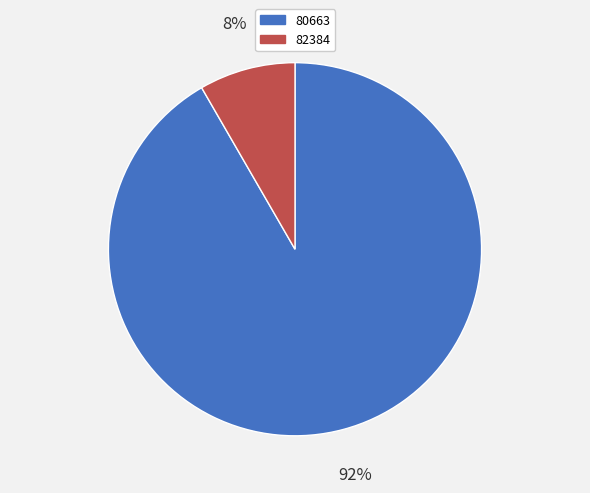

How many slices are in this pie chart?

2